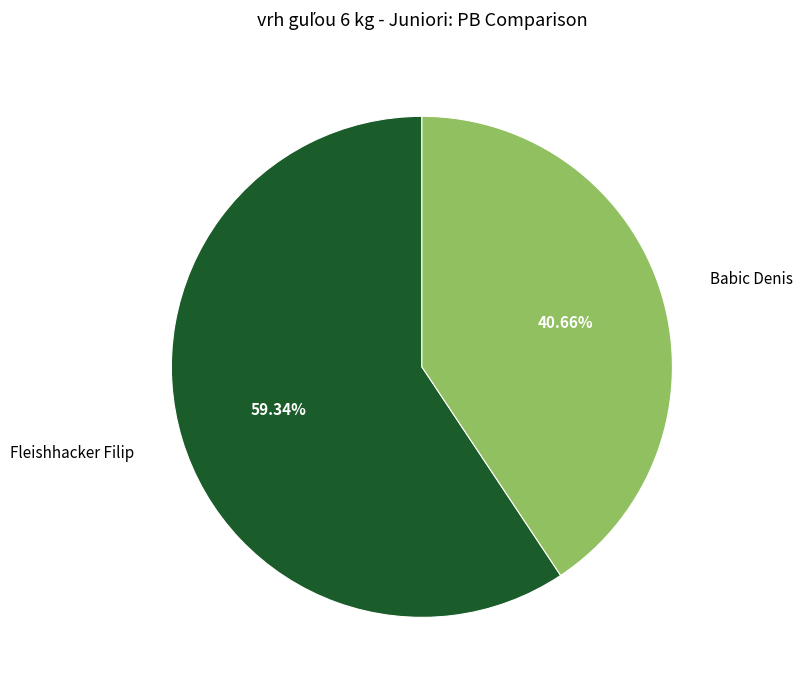

Is there any slice that represents more than half of the pie?

Yes